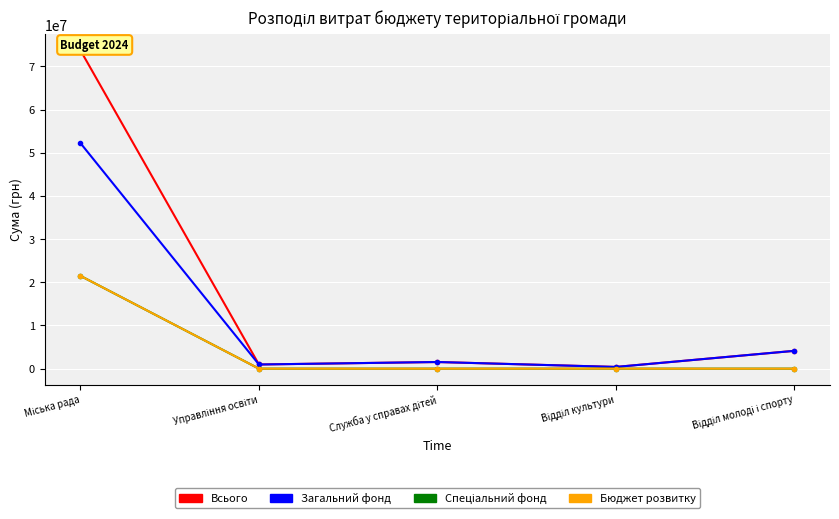

Which has a higher value, Міська рада or Управління освіти?

Міська рада